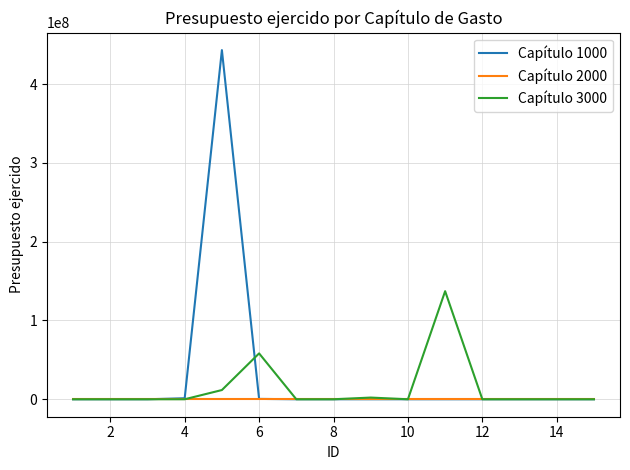

Which series has the widest spread of values?

Capítulo 1000